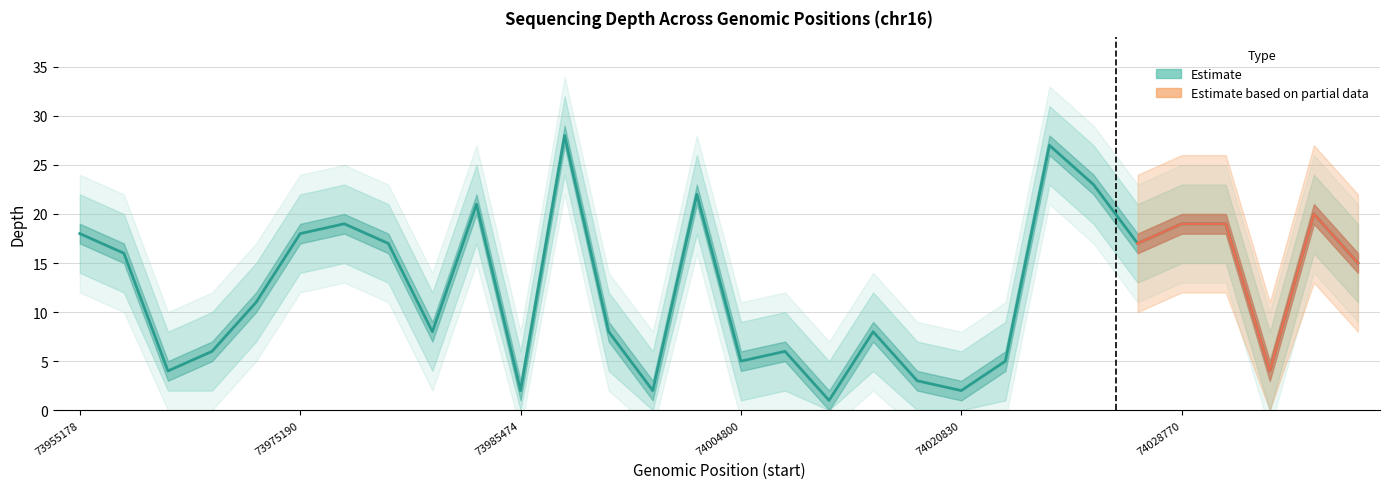

How many data points does each series have?

30